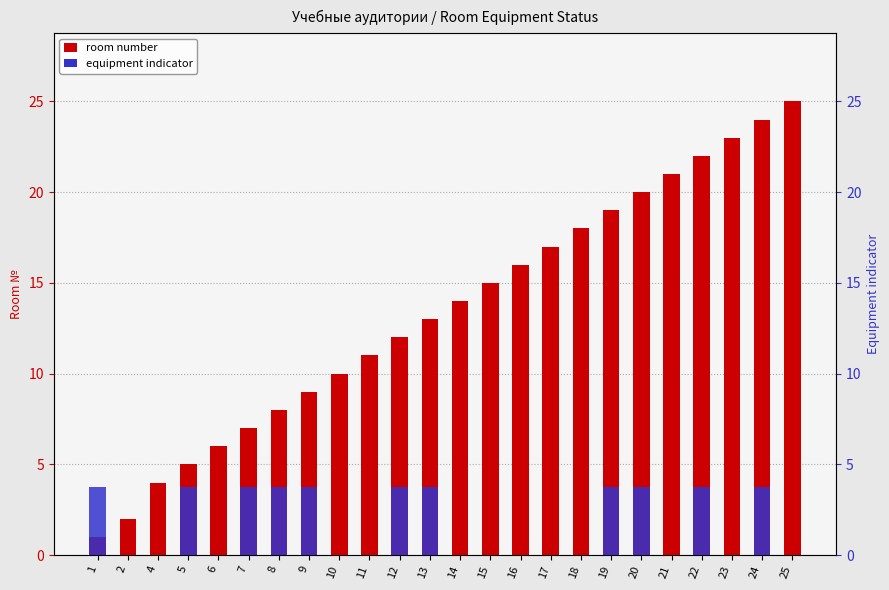

How many values in equipment indicator are above zero?

11